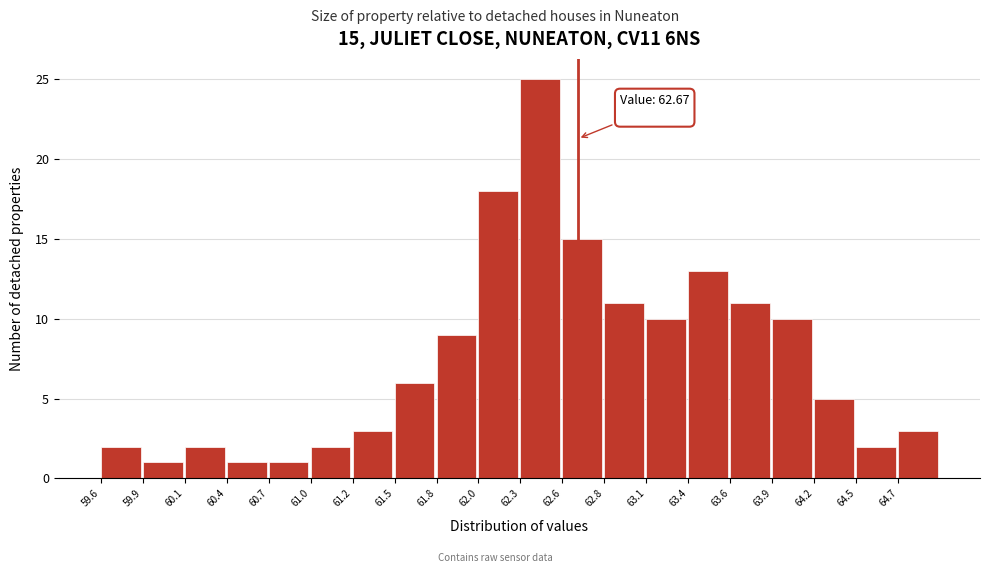

Which range on the x-axis has the tallest bar?

62.30 to 62.57